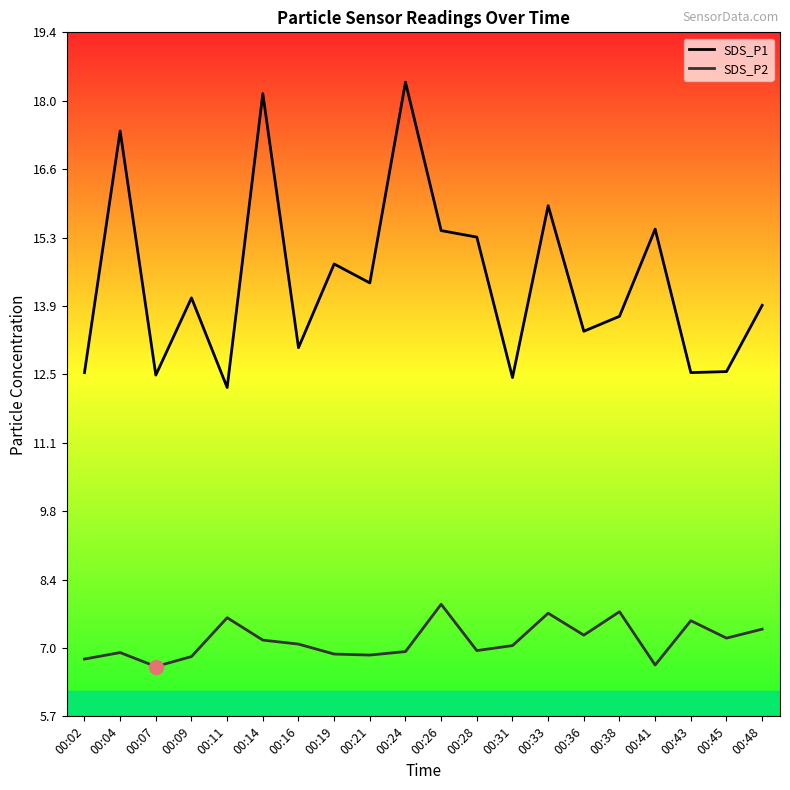

Is this an area chart (filled region under the line)?

No